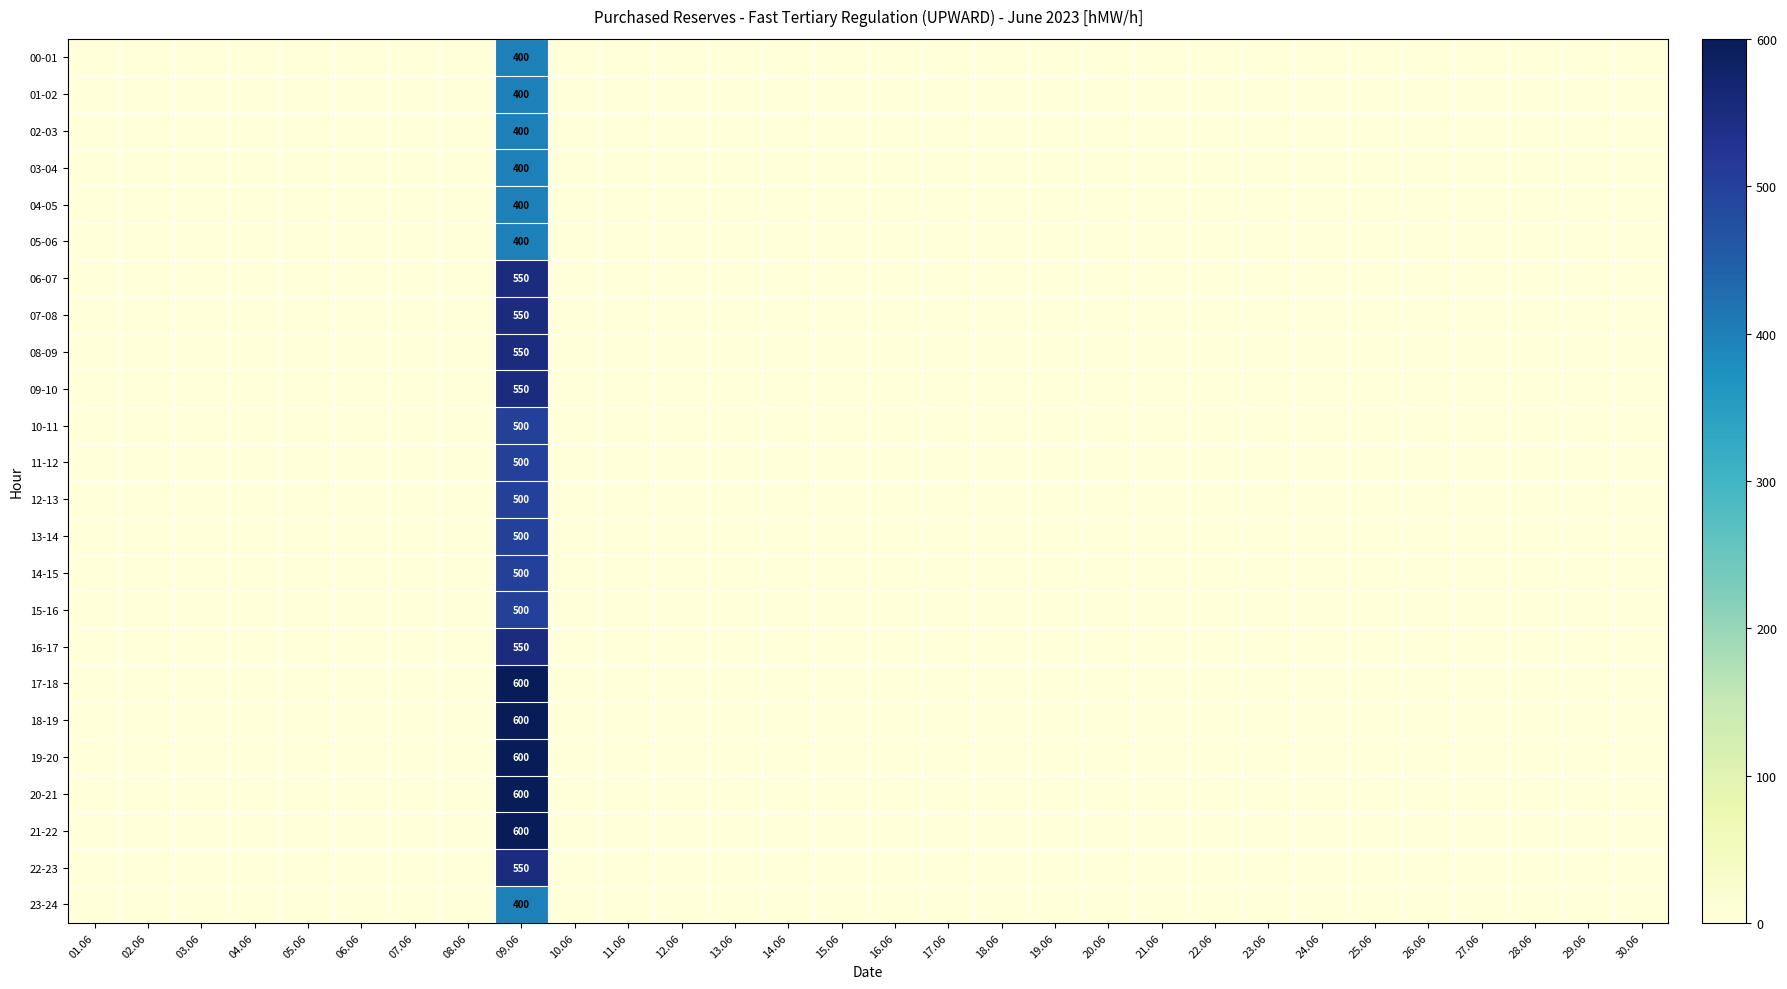

Between 20.06 and 29.06, which is larger?

20.06